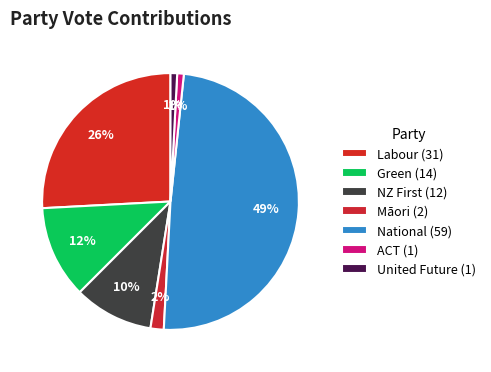

Which slice is the largest?

National